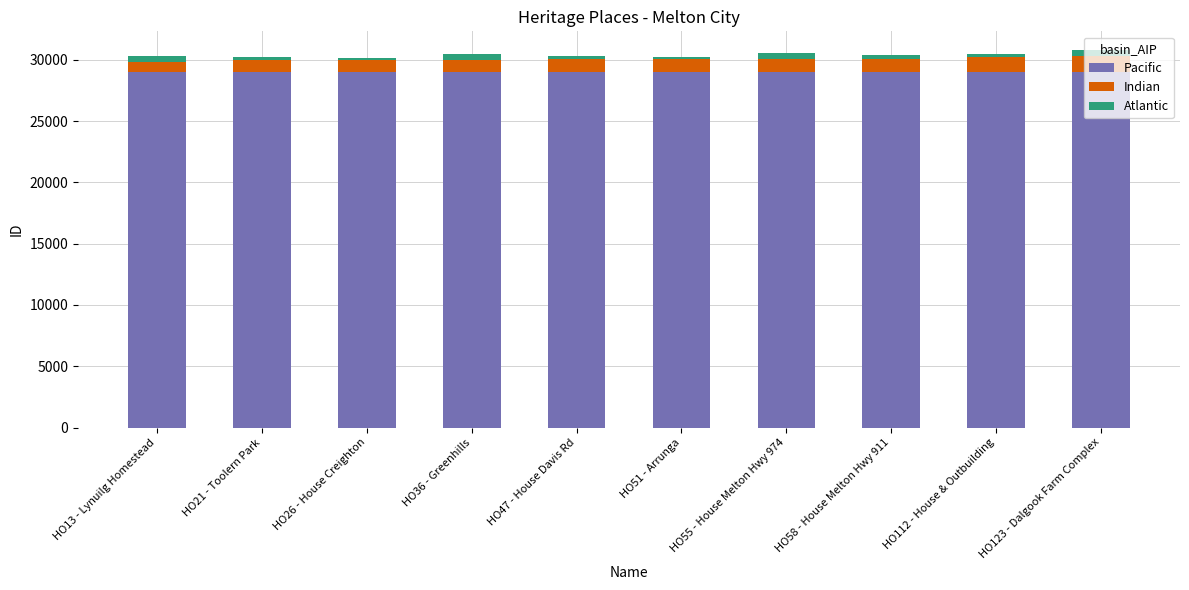

What is the minimum value for Pacific?

29000